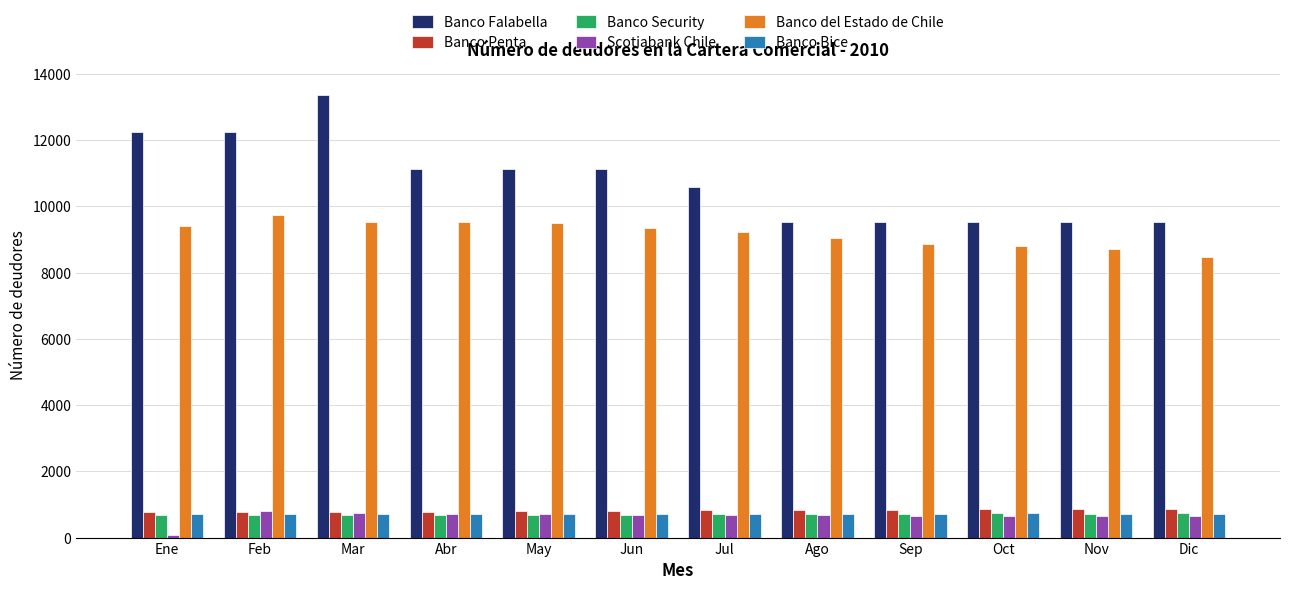

What is the difference between the highest and lowest values at Mar?

12695